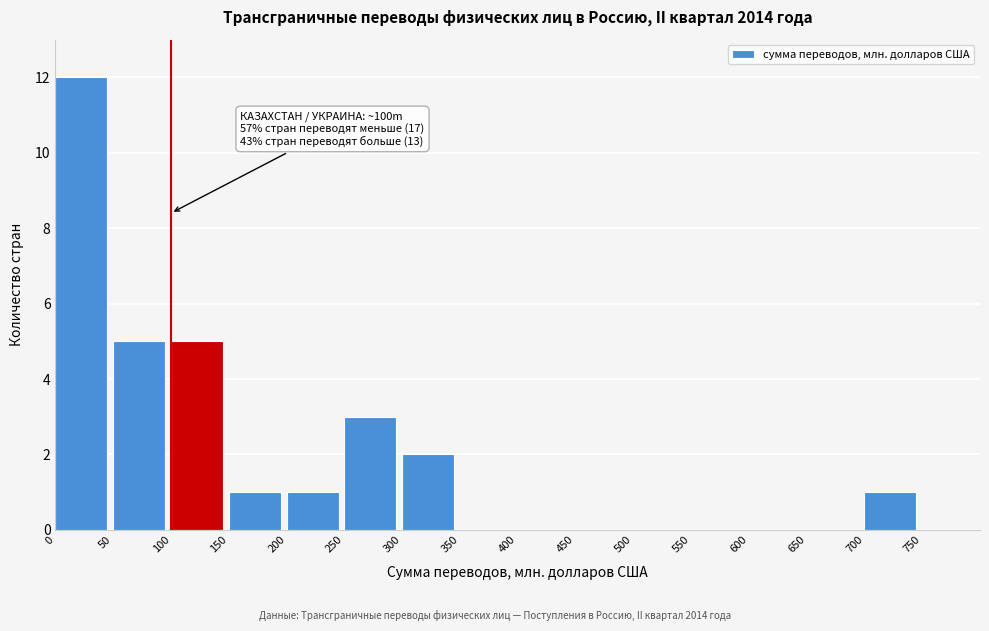

Which range on the x-axis has the tallest bar?

0 to 50